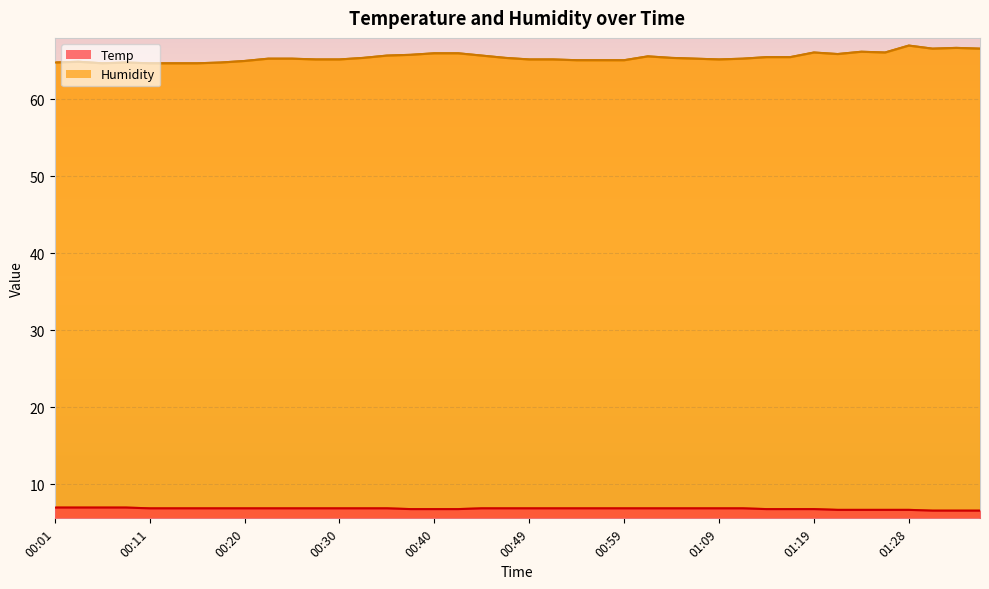

What is the total value across all series at 00:47?

72.3